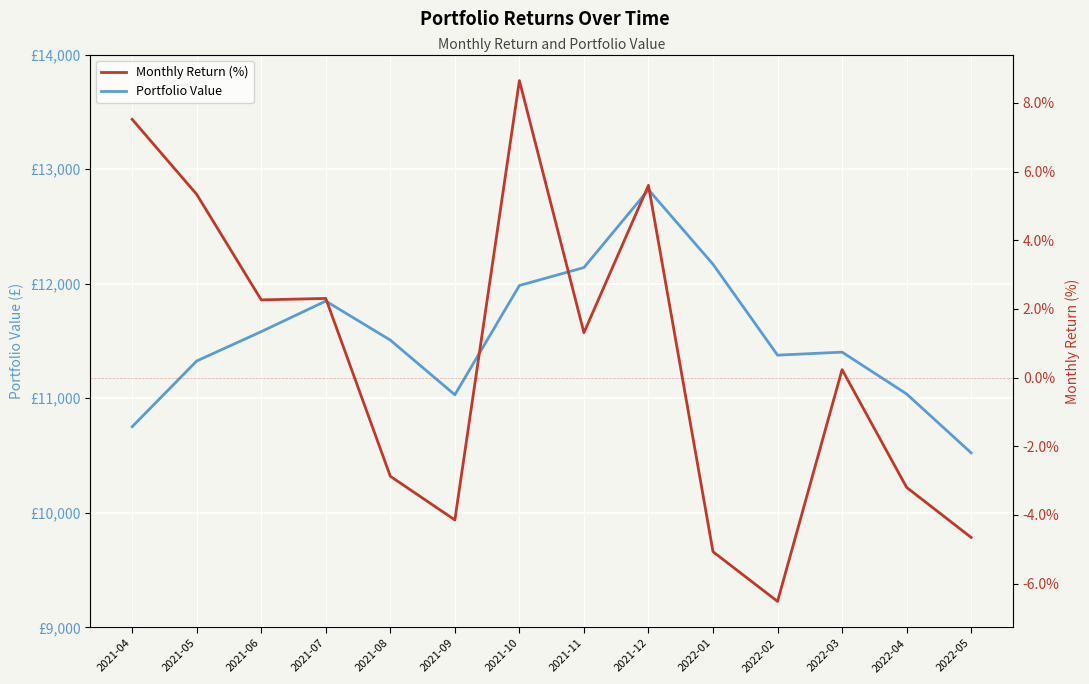

Where does the Portfolio Value series first go above 11507?

2021-06